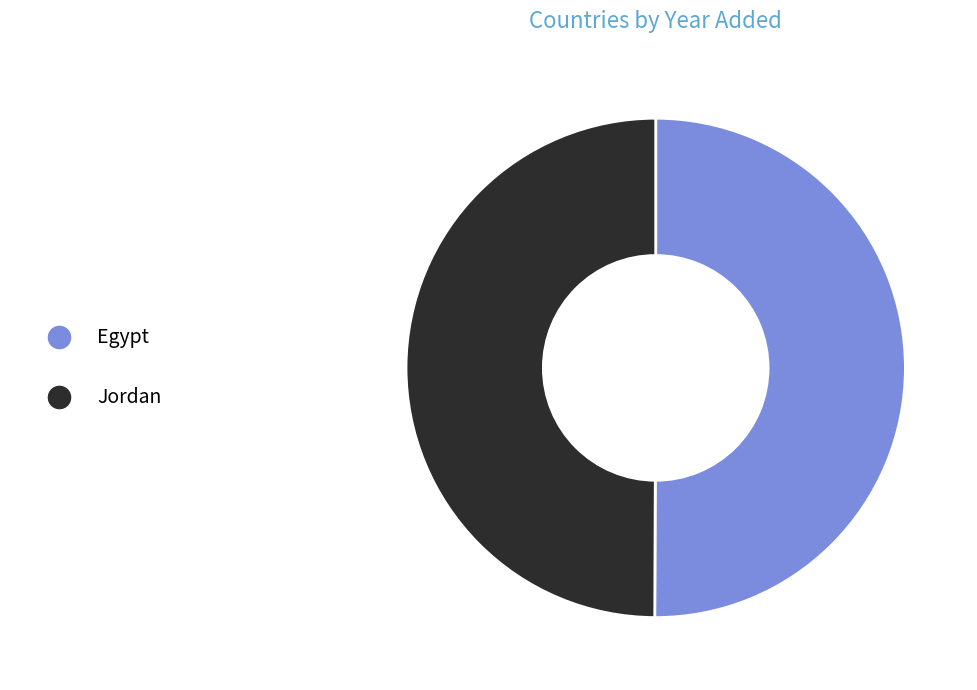

Is the sum of Egypt and Jordan greater than half?

Yes